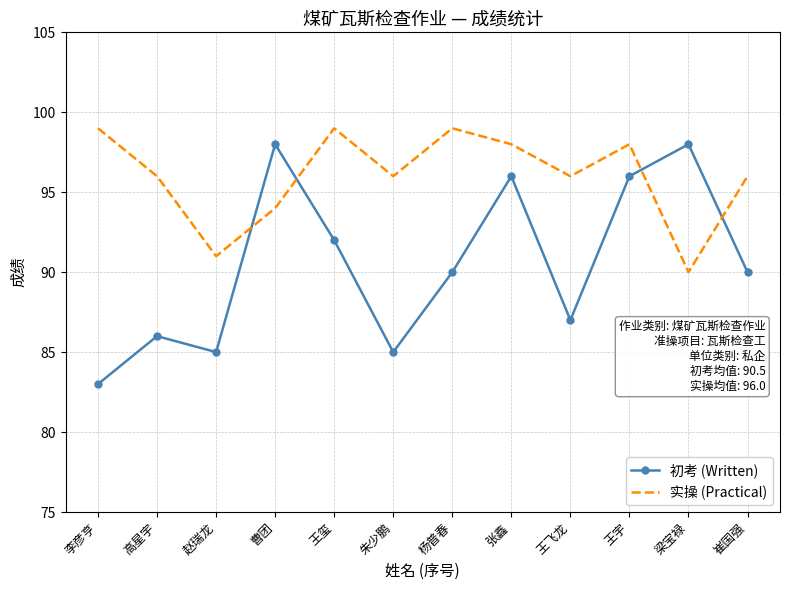

What is the difference between the maximum and second lowest values in the 初考 (Written) series?

13